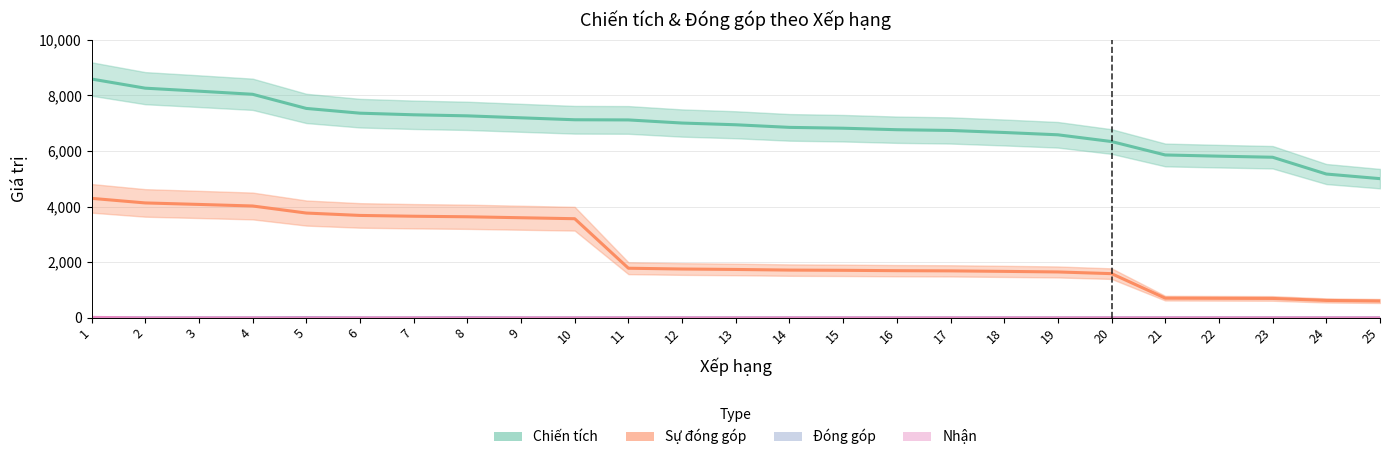

List the labels in order of Sự đóng góp value, largest first.

1, 2, 3, 4, 5, 6, 7, 8, 9, 10, 11, 12, 13, 14, 15, 16, 17, 18, 19, 20, 21, 22, 23, 24, 25